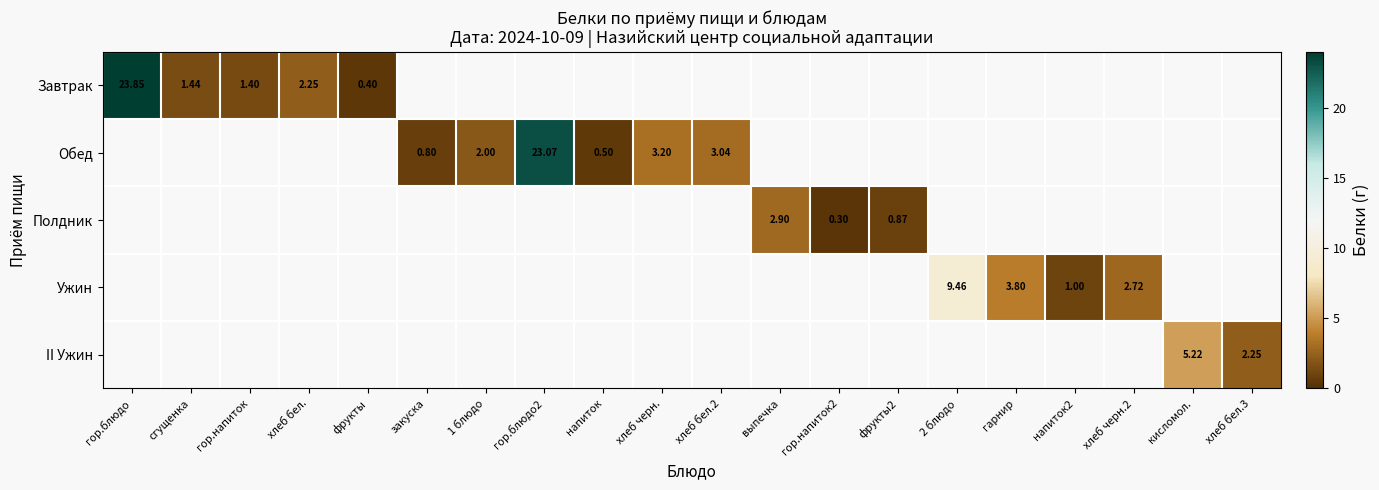

What is the greatest value displayed?

23.9